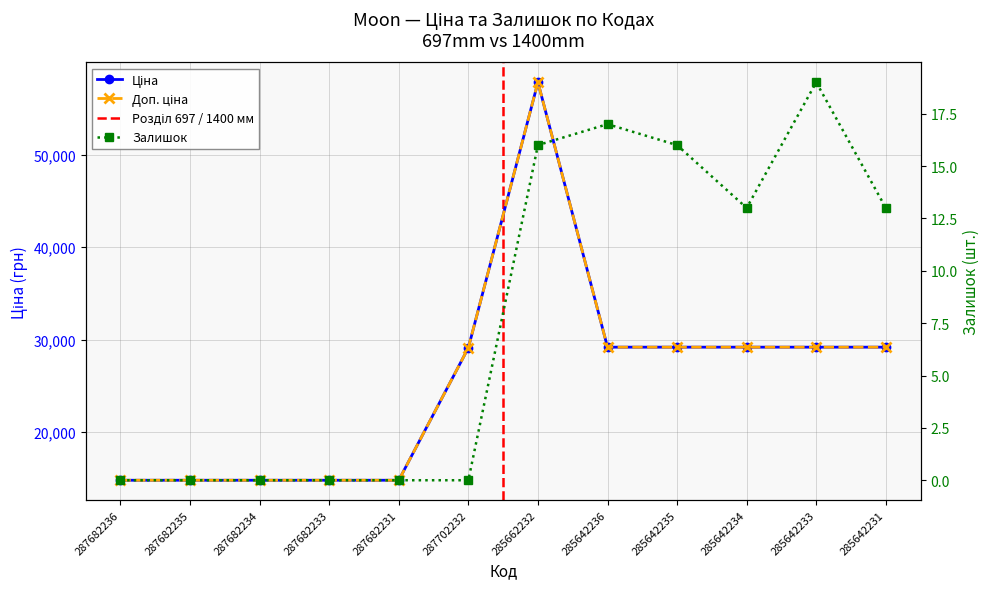

How many interior local peaks does the Ціна series have?

1